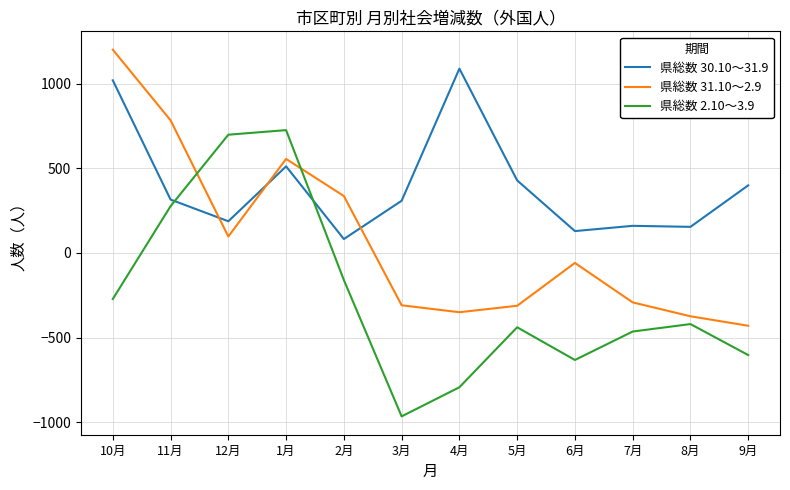

Which series changed the most between 2月 and 6月?

県総数 2.10～3.9